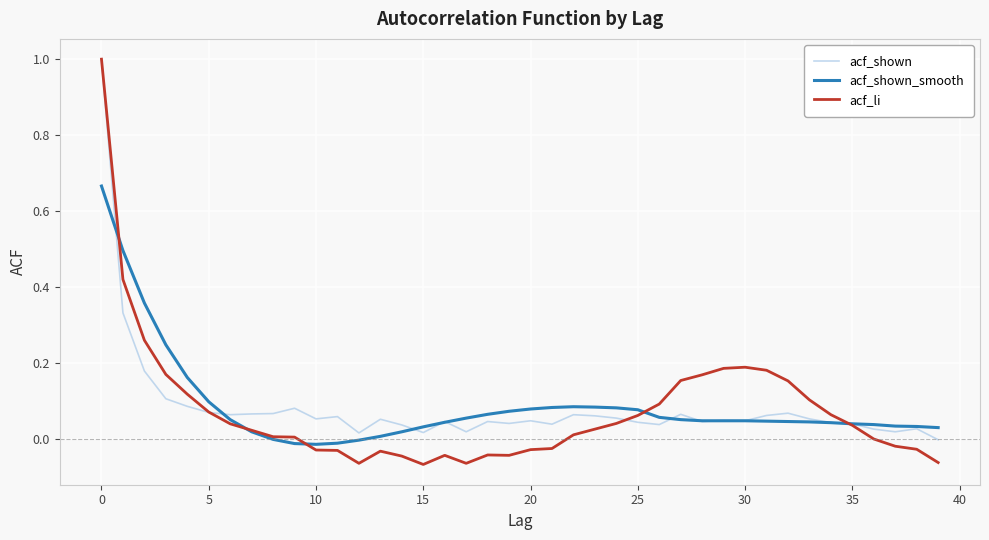

Does the chart have visible grid lines?

Yes